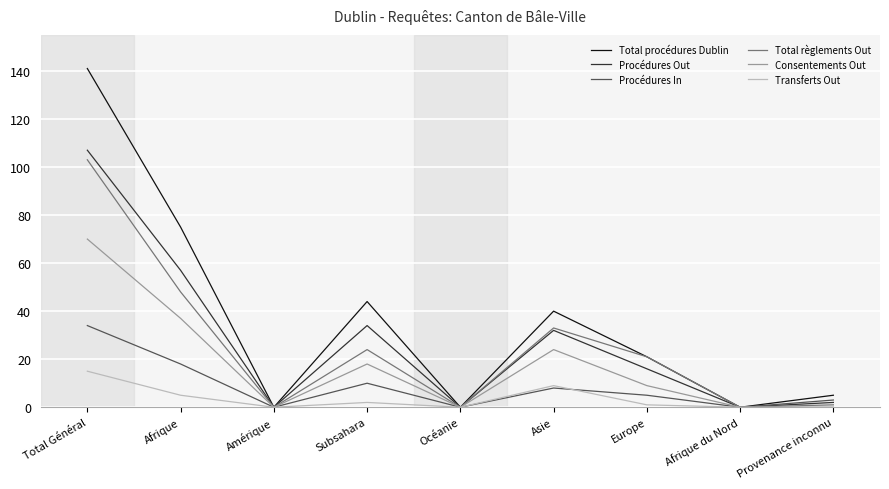

List the series in order of their peak value, lowest first.

Transferts Out, Procédures In, Consentements Out, Total règlements Out, Procédures Out, Total procédures Dublin